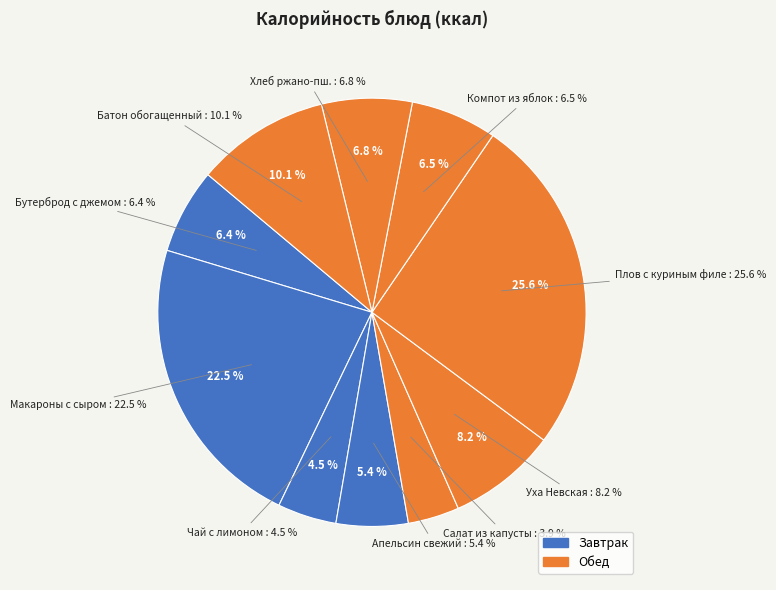

To the nearest percent, what is the difference between the МАКАРОНЫ С СЫРОМ and САЛАТ ИЗ СВЕЖЕЙ КАПУСТЫ slice percentages?

19%